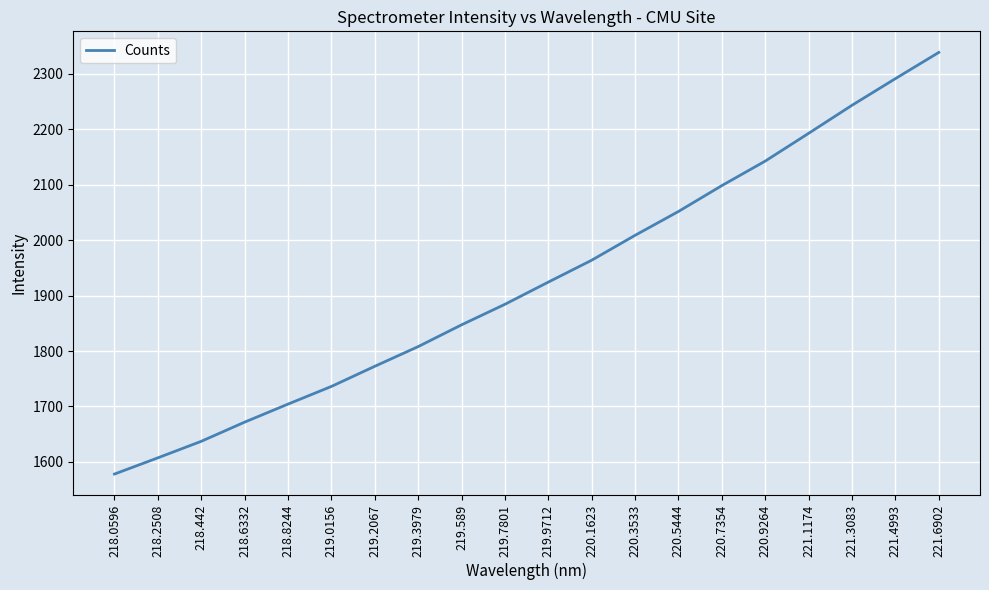

What position from the left is 219.0156?

6